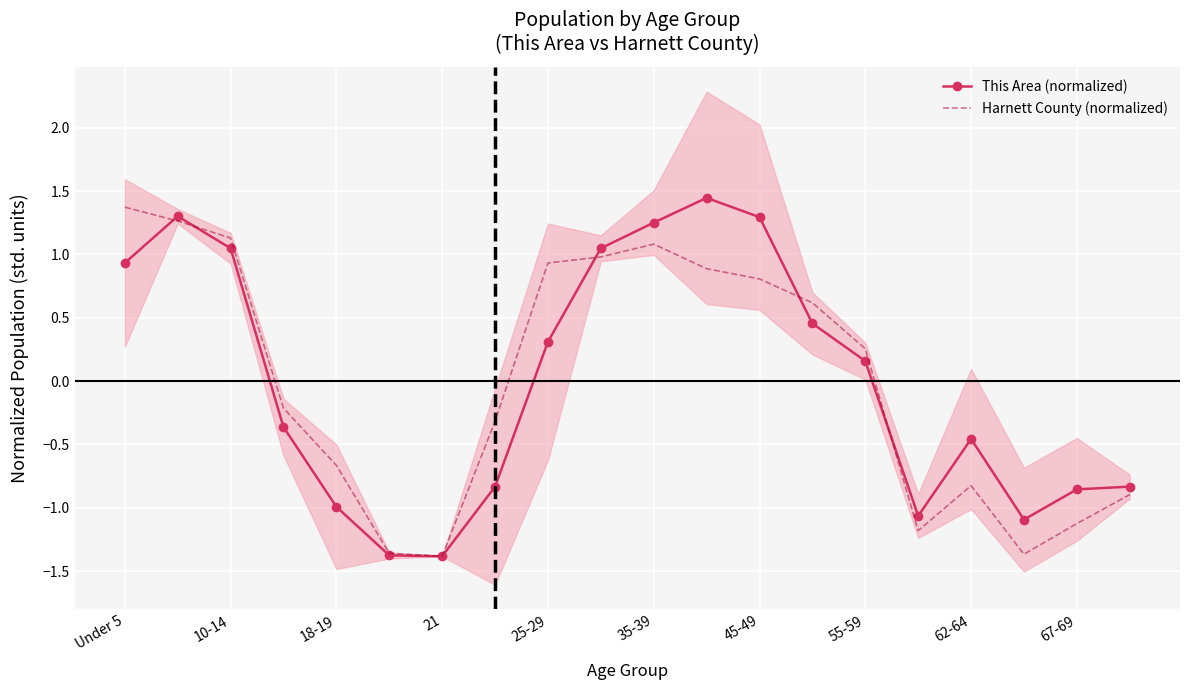

At which label does Harnett County (normalized) first exceed 0?

Under 5